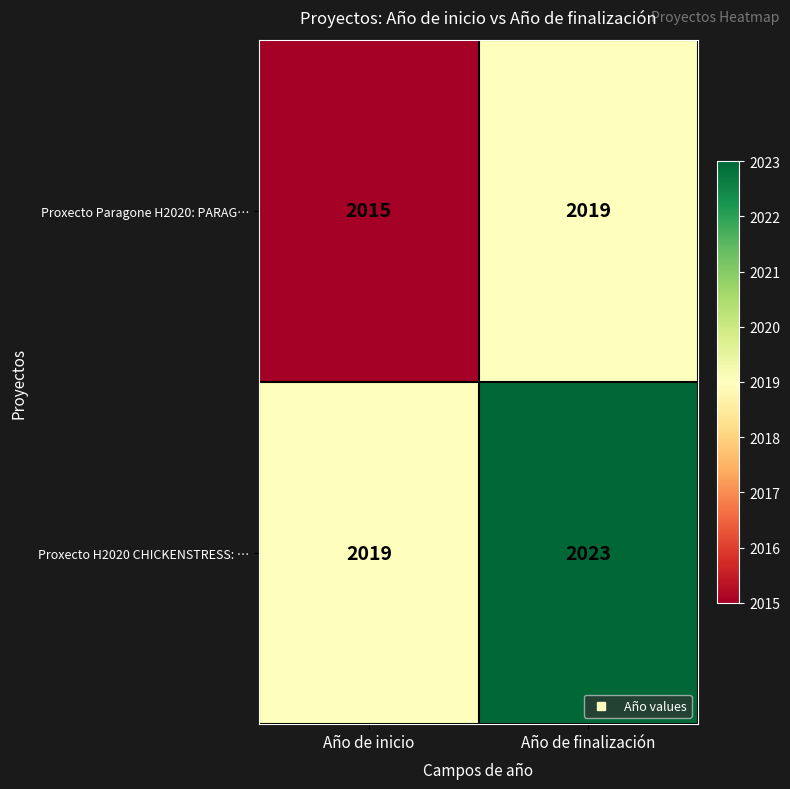

What is the average value of the Proxecto Paragone H2020: PARAG… series?

2017